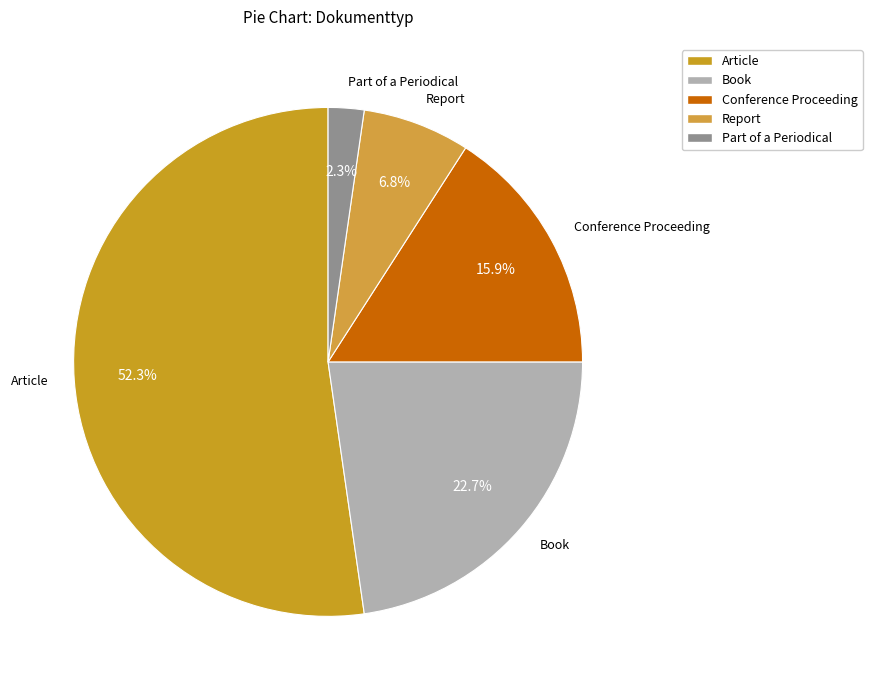

Which has a higher value, Article or Conference Proceeding?

Article